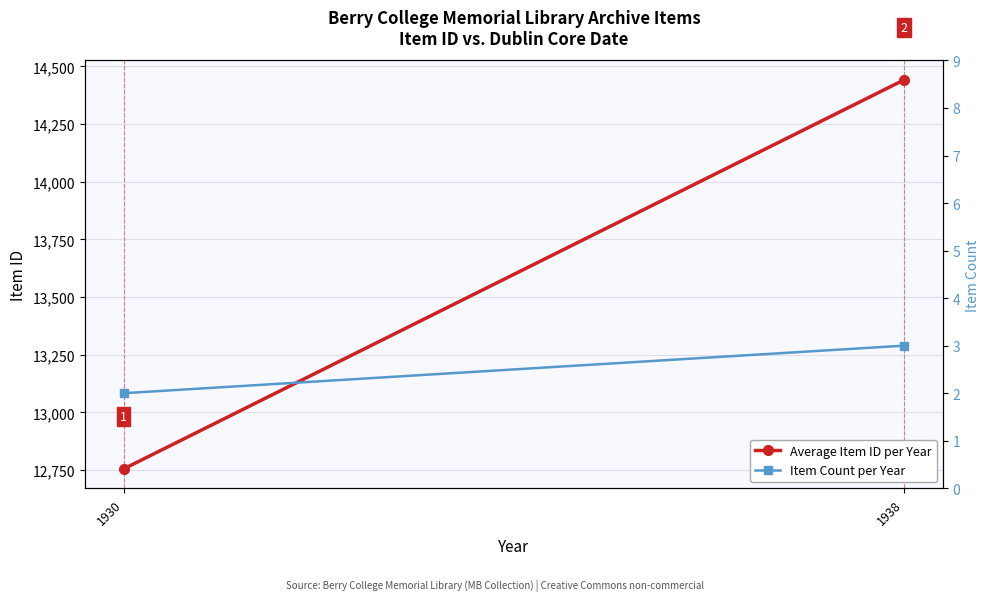

What is the lowest value of the Average Item ID per Year series?

12755.5